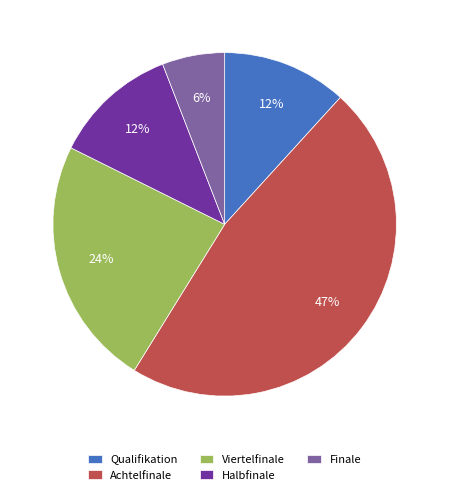

Which has a higher value, Achtelfinale or Viertelfinale?

Achtelfinale